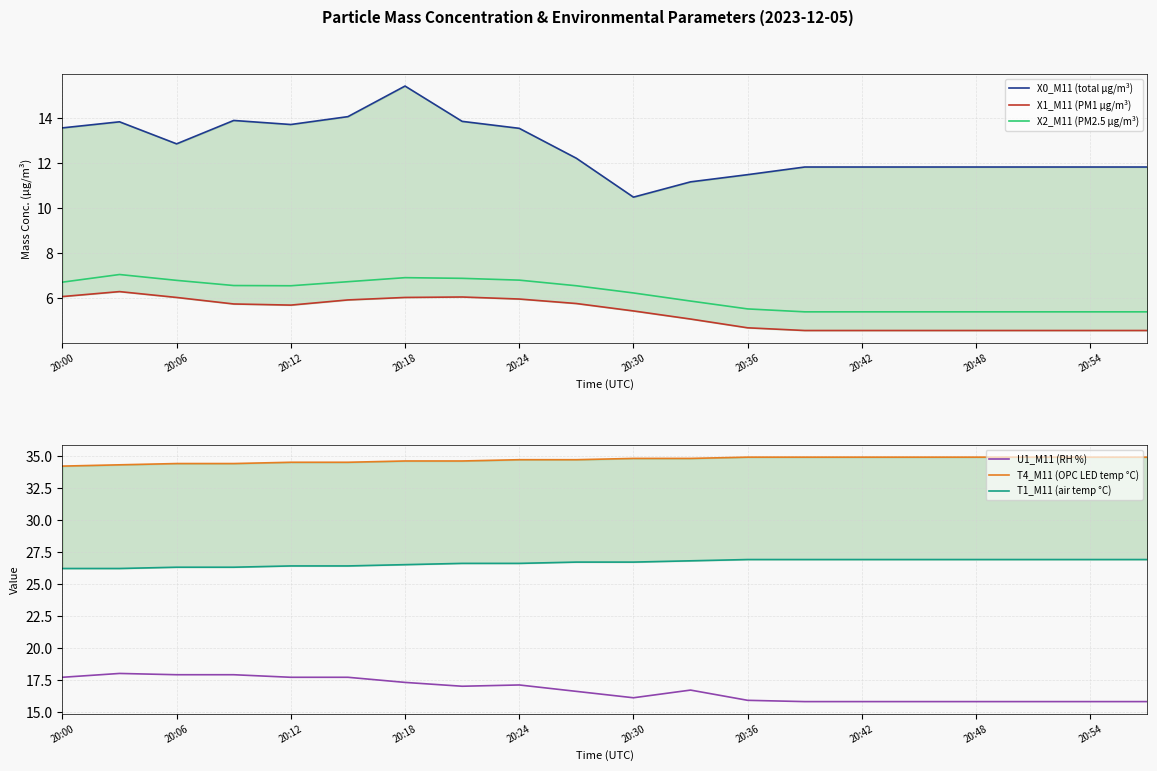

The U1_M11 (RH %) series shows 17.3 at 20:18. True or false?

True